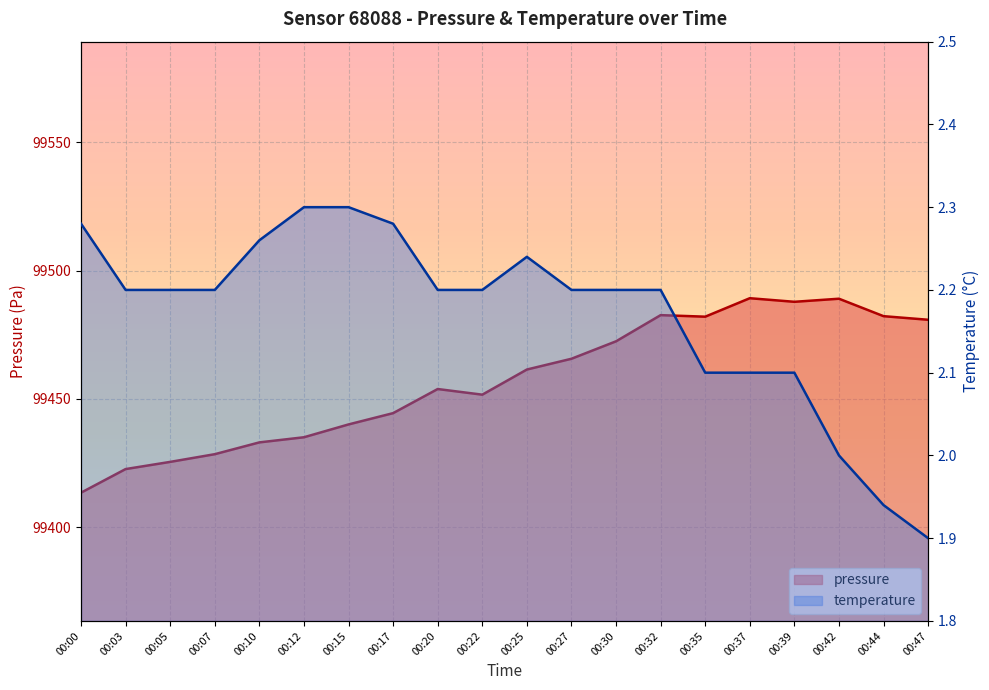

Rank the series by their maximum value, from highest to lowest.

pressure, temperature